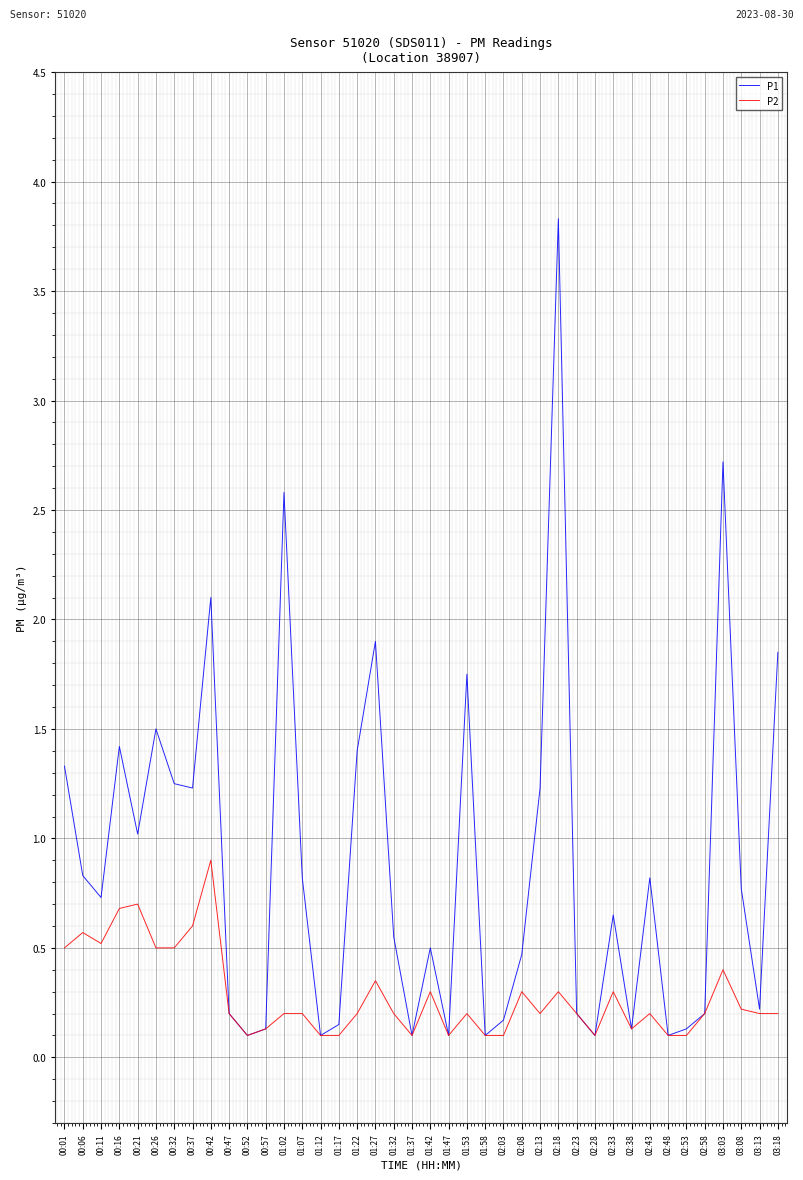

Where is the first local minimum for P2?

00:11